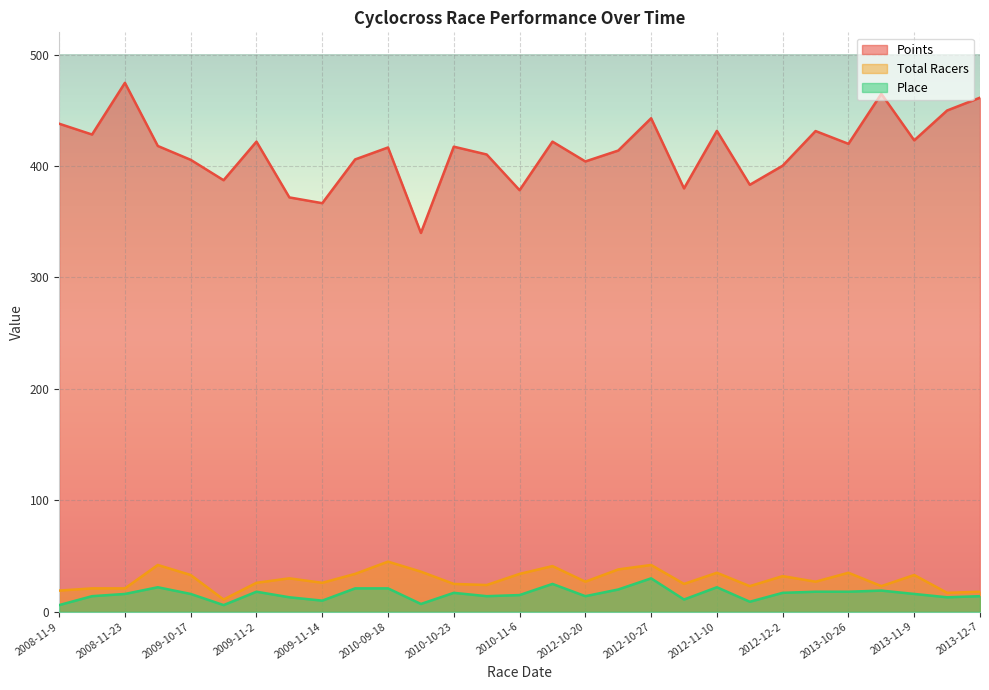

At 2009-11-14, list the series in order from smallest to largest.

Place, Total Racers, Points